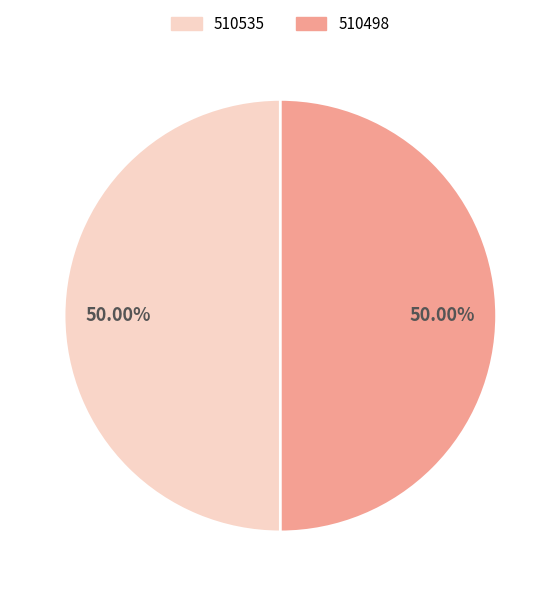

To the nearest percent, what percentage of the pie is 510535?

50%